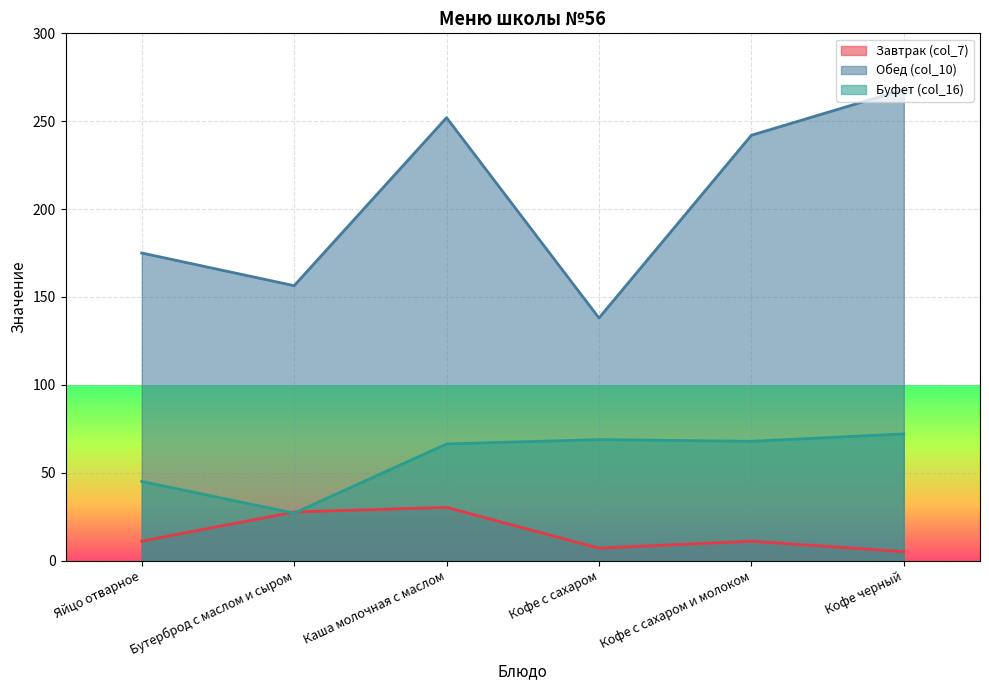

True or false: Буфет (col_16) and Обед (col_10) cross at least once.

False